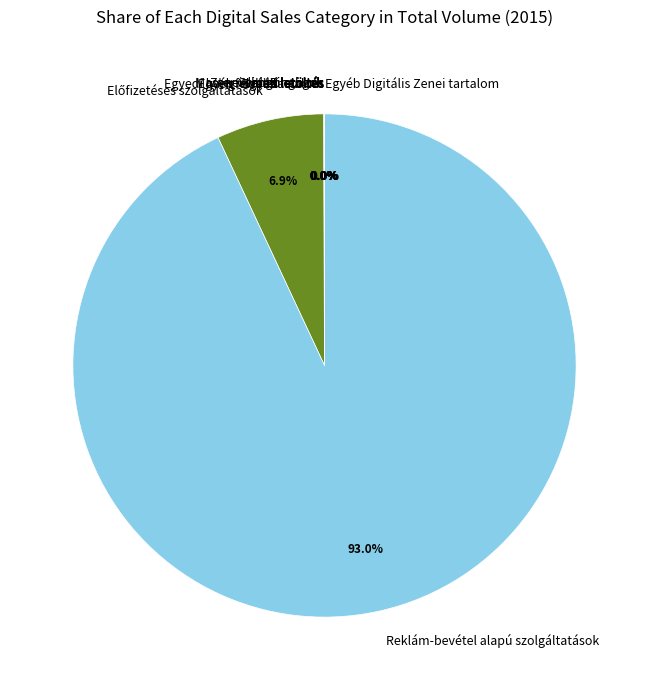

How many segments does this pie chart have?

10